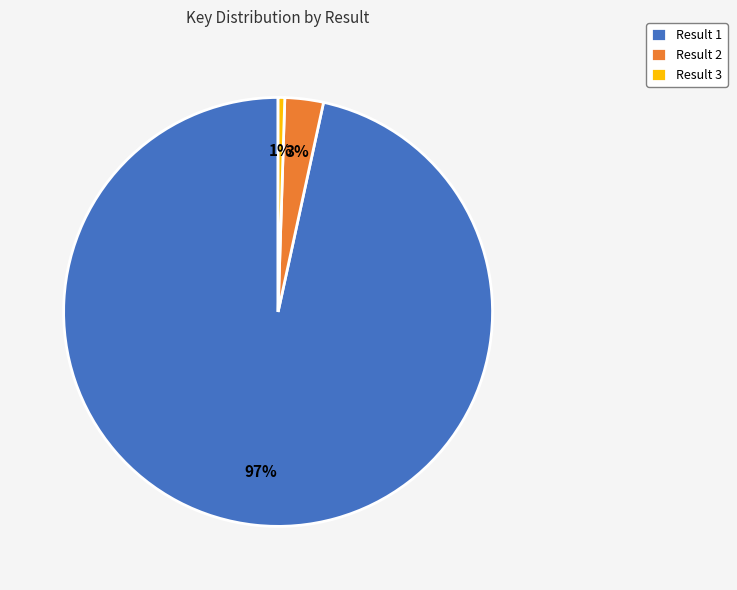

How many segments does this pie chart have?

3